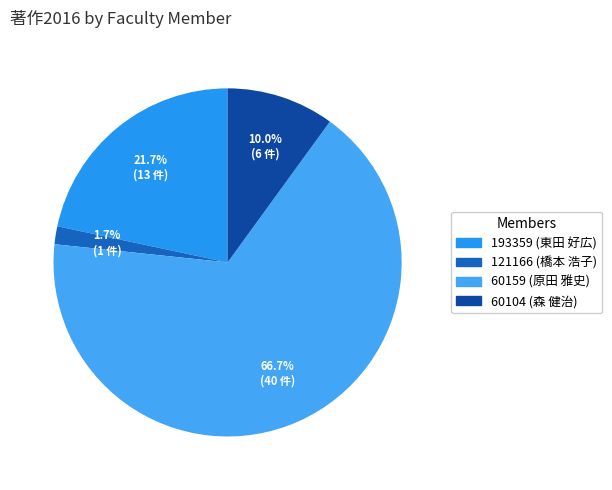

What percentage is the 121166 (橋本 浩子) slice, to the nearest percent?

2%